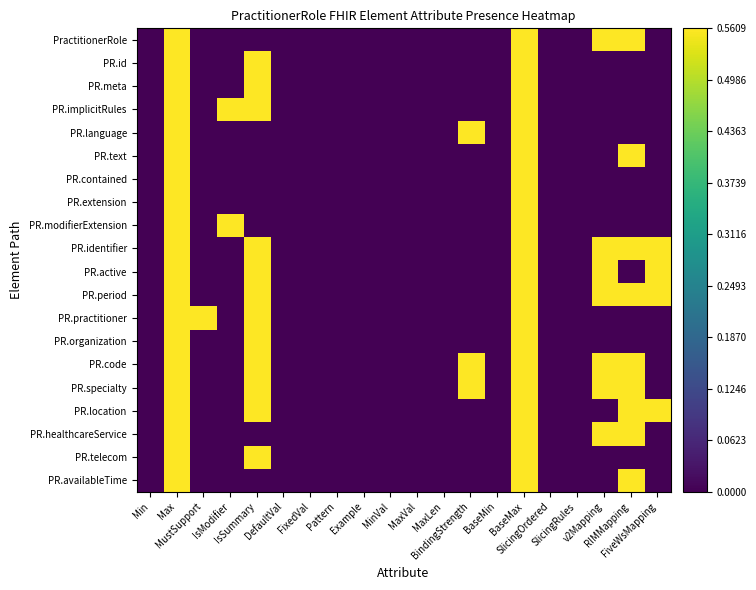

Reading left to right, extract all data points from this chart.

PractitionerRole: Min=0.0	Max=0.6	MustSupport=0.0	IsModifier=0.0	IsSummary=0.0	DefaultVal=0.0	FixedVal=0.0	Pattern=0.0	Example=0.0	MinVal=0.0	MaxVal=0.0	MaxLen=0.0	BindingStrength=0.0	BaseMin=0.0	BaseMax=0.6	SlicingOrdered=0.0	SlicingRules=0.0	v2Mapping=0.6	RIMMapping=0.6	FiveWsMapping=0.0
PR.id: Min=0.0	Max=0.6	MustSupport=0.0	IsModifier=0.0	IsSummary=0.6	DefaultVal=0.0	FixedVal=0.0	Pattern=0.0	Example=0.0	MinVal=0.0	MaxVal=0.0	MaxLen=0.0	BindingStrength=0.0	BaseMin=0.0	BaseMax=0.6	SlicingOrdered=0.0	SlicingRules=0.0	v2Mapping=0.0	RIMMapping=0.0	FiveWsMapping=0.0
PR.meta: Min=0.0	Max=0.6	MustSupport=0.0	IsModifier=0.0	IsSummary=0.6	DefaultVal=0.0	FixedVal=0.0	Pattern=0.0	Example=0.0	MinVal=0.0	MaxVal=0.0	MaxLen=0.0	BindingStrength=0.0	BaseMin=0.0	BaseMax=0.6	SlicingOrdered=0.0	SlicingRules=0.0	v2Mapping=0.0	RIMMapping=0.0	FiveWsMapping=0.0
PR.implicitRules: Min=0.0	Max=0.6	MustSupport=0.0	IsModifier=0.6	IsSummary=0.6	DefaultVal=0.0	FixedVal=0.0	Pattern=0.0	Example=0.0	MinVal=0.0	MaxVal=0.0	MaxLen=0.0	BindingStrength=0.0	BaseMin=0.0	BaseMax=0.6	SlicingOrdered=0.0	SlicingRules=0.0	v2Mapping=0.0	RIMMapping=0.0	FiveWsMapping=0.0
PR.language: Min=0.0	Max=0.6	MustSupport=0.0	IsModifier=0.0	IsSummary=0.0	DefaultVal=0.0	FixedVal=0.0	Pattern=0.0	Example=0.0	MinVal=0.0	MaxVal=0.0	MaxLen=0.0	BindingStrength=0.6	BaseMin=0.0	BaseMax=0.6	SlicingOrdered=0.0	SlicingRules=0.0	v2Mapping=0.0	RIMMapping=0.0	FiveWsMapping=0.0
PR.text: Min=0.0	Max=0.6	MustSupport=0.0	IsModifier=0.0	IsSummary=0.0	DefaultVal=0.0	FixedVal=0.0	Pattern=0.0	Example=0.0	MinVal=0.0	MaxVal=0.0	MaxLen=0.0	BindingStrength=0.0	BaseMin=0.0	BaseMax=0.6	SlicingOrdered=0.0	SlicingRules=0.0	v2Mapping=0.0	RIMMapping=0.6	FiveWsMapping=0.0
PR.contained: Min=0.0	Max=0.6	MustSupport=0.0	IsModifier=0.0	IsSummary=0.0	DefaultVal=0.0	FixedVal=0.0	Pattern=0.0	Example=0.0	MinVal=0.0	MaxVal=0.0	MaxLen=0.0	BindingStrength=0.0	BaseMin=0.0	BaseMax=0.6	SlicingOrdered=0.0	SlicingRules=0.0	v2Mapping=0.0	RIMMapping=0.0	FiveWsMapping=0.0
PR.extension: Min=0.0	Max=0.6	MustSupport=0.0	IsModifier=0.0	IsSummary=0.0	DefaultVal=0.0	FixedVal=0.0	Pattern=0.0	Example=0.0	MinVal=0.0	MaxVal=0.0	MaxLen=0.0	BindingStrength=0.0	BaseMin=0.0	BaseMax=0.6	SlicingOrdered=0.0	SlicingRules=0.0	v2Mapping=0.0	RIMMapping=0.0	FiveWsMapping=0.0
PR.modifierExtension: Min=0.0	Max=0.6	MustSupport=0.0	IsModifier=0.6	IsSummary=0.0	DefaultVal=0.0	FixedVal=0.0	Pattern=0.0	Example=0.0	MinVal=0.0	MaxVal=0.0	MaxLen=0.0	BindingStrength=0.0	BaseMin=0.0	BaseMax=0.6	SlicingOrdered=0.0	SlicingRules=0.0	v2Mapping=0.0	RIMMapping=0.0	FiveWsMapping=0.0
PR.identifier: Min=0.0	Max=0.6	MustSupport=0.0	IsModifier=0.0	IsSummary=0.6	DefaultVal=0.0	FixedVal=0.0	Pattern=0.0	Example=0.0	MinVal=0.0	MaxVal=0.0	MaxLen=0.0	BindingStrength=0.0	BaseMin=0.0	BaseMax=0.6	SlicingOrdered=0.0	SlicingRules=0.0	v2Mapping=0.6	RIMMapping=0.6	FiveWsMapping=0.6
PR.active: Min=0.0	Max=0.6	MustSupport=0.0	IsModifier=0.0	IsSummary=0.6	DefaultVal=0.0	FixedVal=0.0	Pattern=0.0	Example=0.0	MinVal=0.0	MaxVal=0.0	MaxLen=0.0	BindingStrength=0.0	BaseMin=0.0	BaseMax=0.6	SlicingOrdered=0.0	SlicingRules=0.0	v2Mapping=0.6	RIMMapping=0.0	FiveWsMapping=0.6
PR.period: Min=0.0	Max=0.6	MustSupport=0.0	IsModifier=0.0	IsSummary=0.6	DefaultVal=0.0	FixedVal=0.0	Pattern=0.0	Example=0.0	MinVal=0.0	MaxVal=0.0	MaxLen=0.0	BindingStrength=0.0	BaseMin=0.0	BaseMax=0.6	SlicingOrdered=0.0	SlicingRules=0.0	v2Mapping=0.6	RIMMapping=0.6	FiveWsMapping=0.6
PR.practitioner: Min=0.0	Max=0.6	MustSupport=0.6	IsModifier=0.0	IsSummary=0.6	DefaultVal=0.0	FixedVal=0.0	Pattern=0.0	Example=0.0	MinVal=0.0	MaxVal=0.0	MaxLen=0.0	BindingStrength=0.0	BaseMin=0.0	BaseMax=0.6	SlicingOrdered=0.0	SlicingRules=0.0	v2Mapping=0.0	RIMMapping=0.0	FiveWsMapping=0.0
PR.organization: Min=0.0	Max=0.6	MustSupport=0.0	IsModifier=0.0	IsSummary=0.6	DefaultVal=0.0	FixedVal=0.0	Pattern=0.0	Example=0.0	MinVal=0.0	MaxVal=0.0	MaxLen=0.0	BindingStrength=0.0	BaseMin=0.0	BaseMax=0.6	SlicingOrdered=0.0	SlicingRules=0.0	v2Mapping=0.0	RIMMapping=0.0	FiveWsMapping=0.0
PR.code: Min=0.0	Max=0.6	MustSupport=0.0	IsModifier=0.0	IsSummary=0.6	DefaultVal=0.0	FixedVal=0.0	Pattern=0.0	Example=0.0	MinVal=0.0	MaxVal=0.0	MaxLen=0.0	BindingStrength=0.6	BaseMin=0.0	BaseMax=0.6	SlicingOrdered=0.0	SlicingRules=0.0	v2Mapping=0.6	RIMMapping=0.6	FiveWsMapping=0.0
PR.specialty: Min=0.0	Max=0.6	MustSupport=0.0	IsModifier=0.0	IsSummary=0.6	DefaultVal=0.0	FixedVal=0.0	Pattern=0.0	Example=0.0	MinVal=0.0	MaxVal=0.0	MaxLen=0.0	BindingStrength=0.6	BaseMin=0.0	BaseMax=0.6	SlicingOrdered=0.0	SlicingRules=0.0	v2Mapping=0.6	RIMMapping=0.6	FiveWsMapping=0.0
PR.location: Min=0.0	Max=0.6	MustSupport=0.0	IsModifier=0.0	IsSummary=0.6	DefaultVal=0.0	FixedVal=0.0	Pattern=0.0	Example=0.0	MinVal=0.0	MaxVal=0.0	MaxLen=0.0	BindingStrength=0.0	BaseMin=0.0	BaseMax=0.6	SlicingOrdered=0.0	SlicingRules=0.0	v2Mapping=0.0	RIMMapping=0.6	FiveWsMapping=0.6
PR.healthcareService: Min=0.0	Max=0.6	MustSupport=0.0	IsModifier=0.0	IsSummary=0.0	DefaultVal=0.0	FixedVal=0.0	Pattern=0.0	Example=0.0	MinVal=0.0	MaxVal=0.0	MaxLen=0.0	BindingStrength=0.0	BaseMin=0.0	BaseMax=0.6	SlicingOrdered=0.0	SlicingRules=0.0	v2Mapping=0.6	RIMMapping=0.6	FiveWsMapping=0.0
PR.telecom: Min=0.0	Max=0.6	MustSupport=0.0	IsModifier=0.0	IsSummary=0.6	DefaultVal=0.0	FixedVal=0.0	Pattern=0.0	Example=0.0	MinVal=0.0	MaxVal=0.0	MaxLen=0.0	BindingStrength=0.0	BaseMin=0.0	BaseMax=0.6	SlicingOrdered=0.0	SlicingRules=0.0	v2Mapping=0.0	RIMMapping=0.0	FiveWsMapping=0.0
PR.availableTime: Min=0.0	Max=0.6	MustSupport=0.0	IsModifier=0.0	IsSummary=0.0	DefaultVal=0.0	FixedVal=0.0	Pattern=0.0	Example=0.0	MinVal=0.0	MaxVal=0.0	MaxLen=0.0	BindingStrength=0.0	BaseMin=0.0	BaseMax=0.6	SlicingOrdered=0.0	SlicingRules=0.0	v2Mapping=0.0	RIMMapping=0.6	FiveWsMapping=0.0